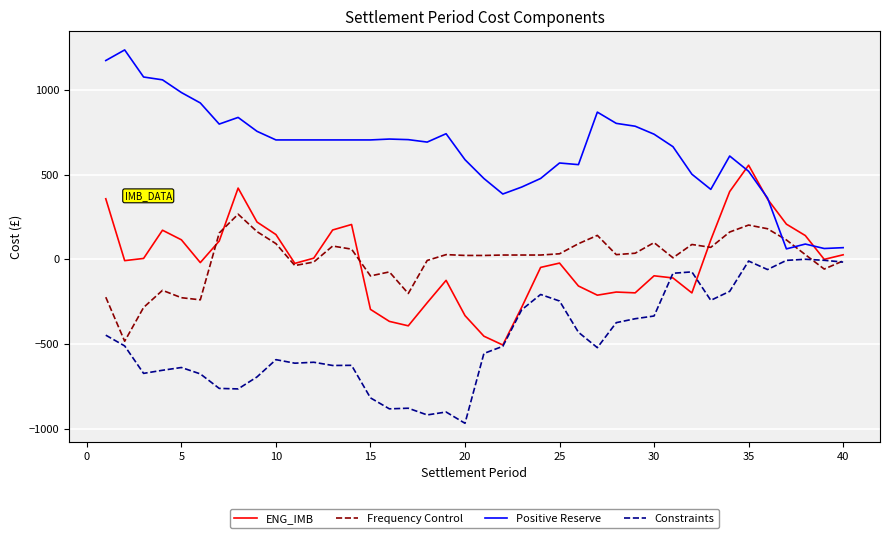

After their last crossing, which series has the higher values: Frequency Control or Positive Reserve?

Positive Reserve